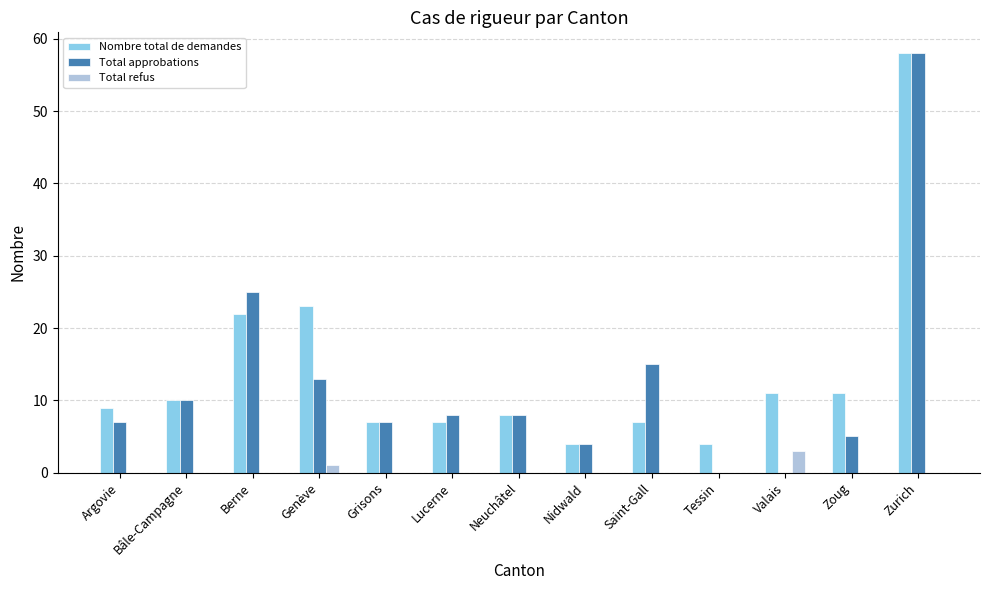

What is the maximum value shown in the chart?

58